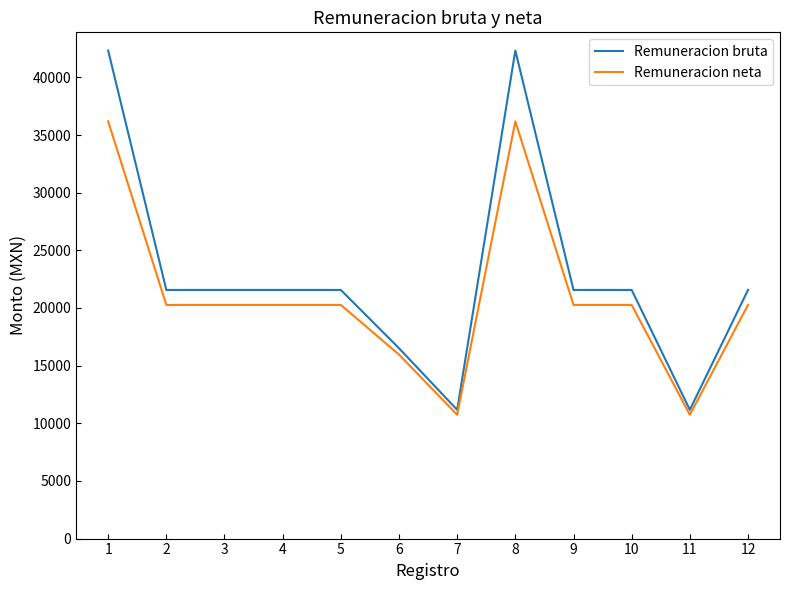

What is the smallest value displayed?

10737.7